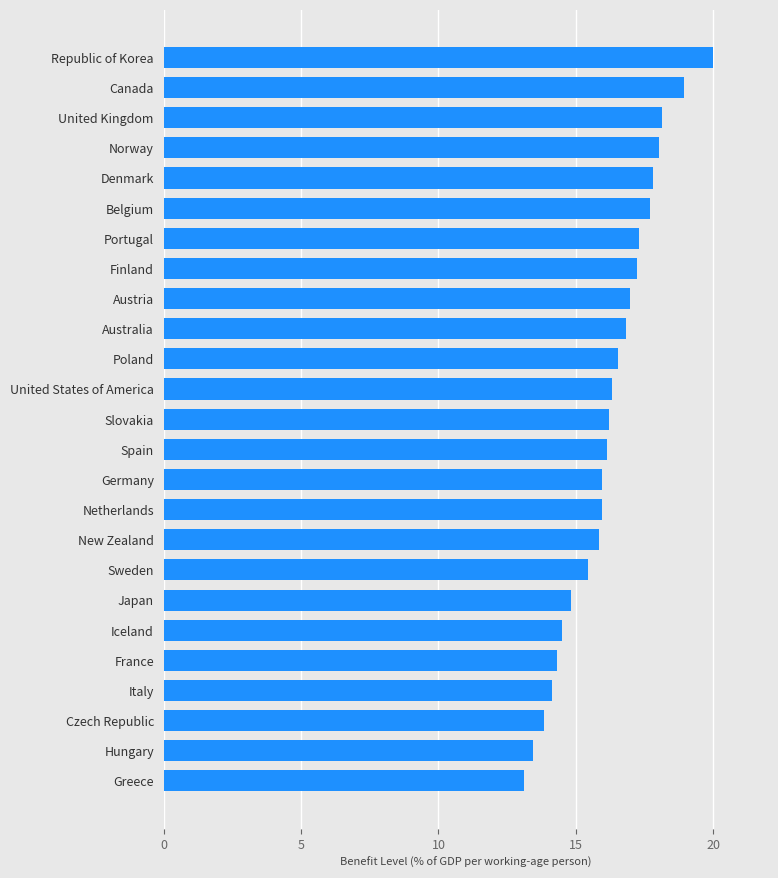

What is the ratio of the value at Spain to the value at Canada?

0.9